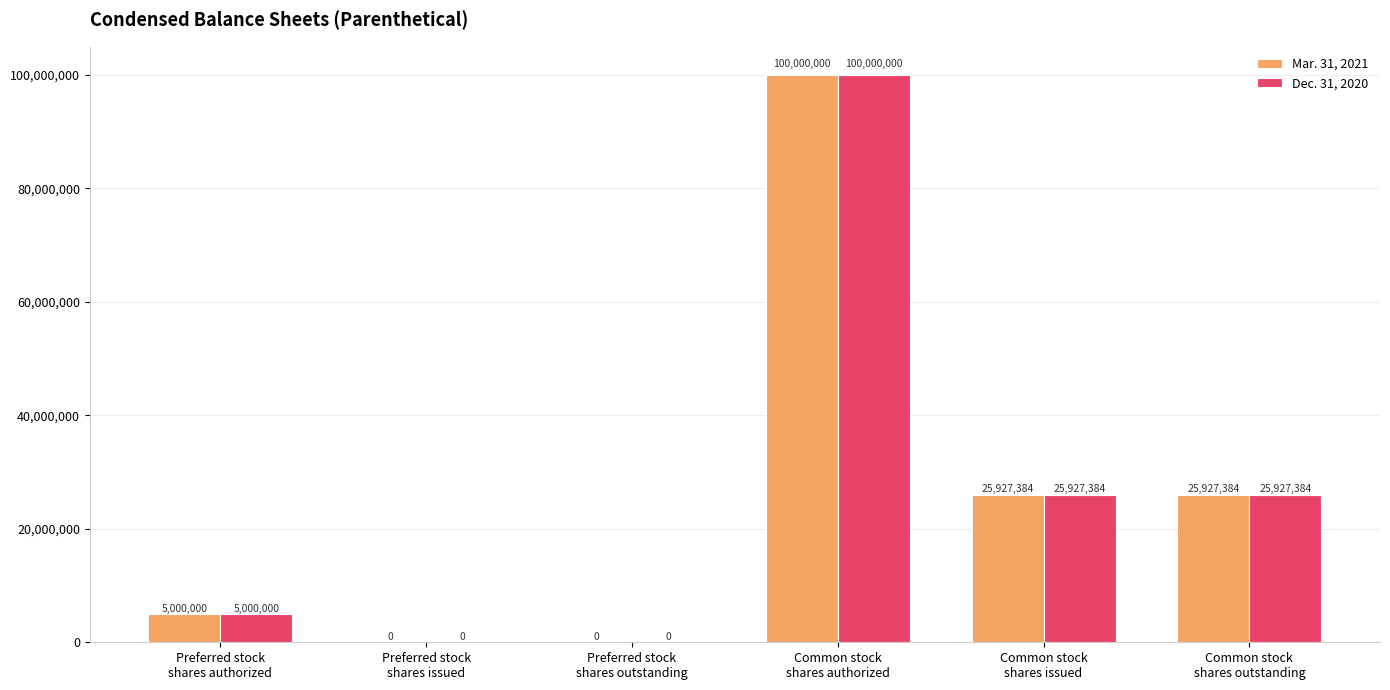

How many groups of bars are there?

6